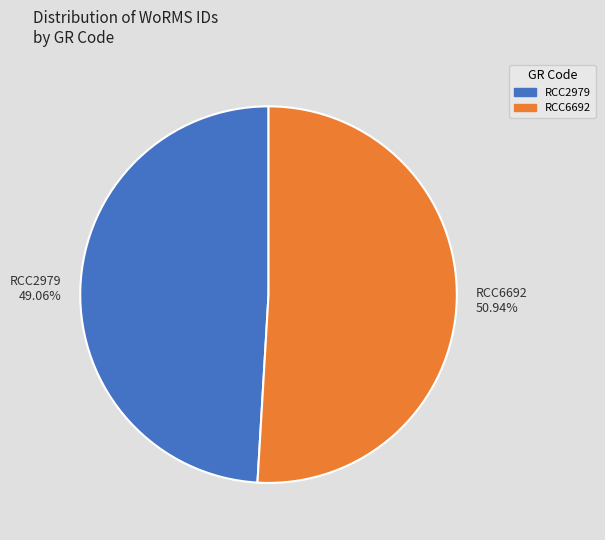

What is the total percentage of RCC6692 and RCC2979?

100.0%